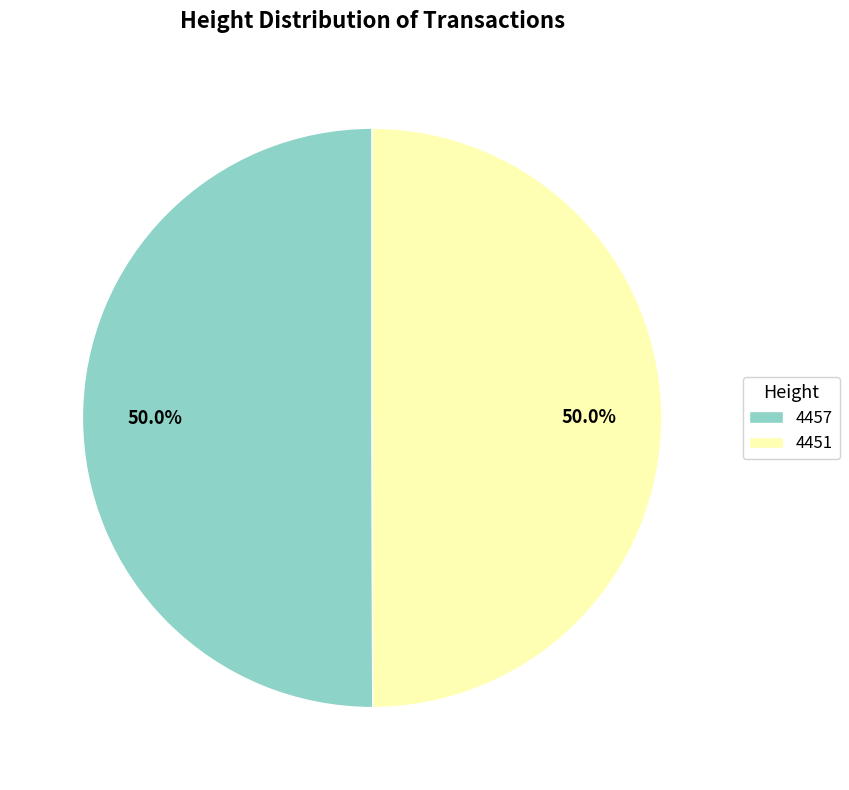

How much of the chart is everything except 4451?

50.0%